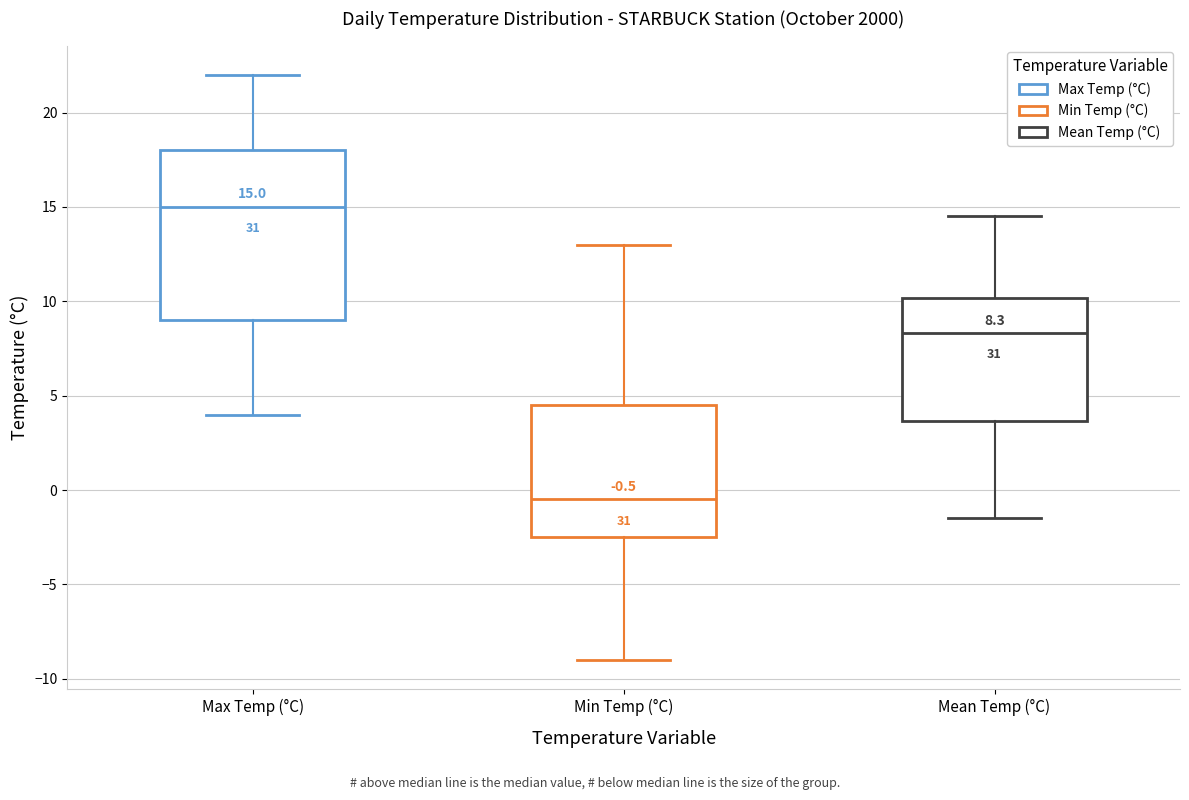

Which box is the tallest, from its lower edge to its upper edge?

Max Temp (°C)